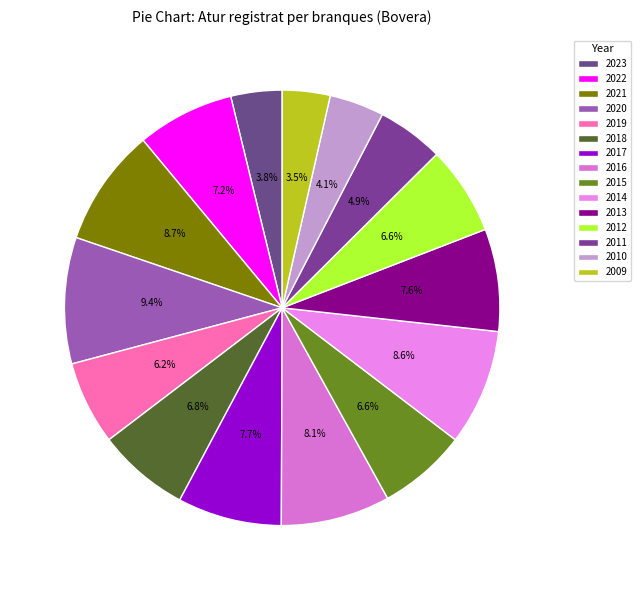

Combined, do 2021 and 2023 account for over 50%?

No